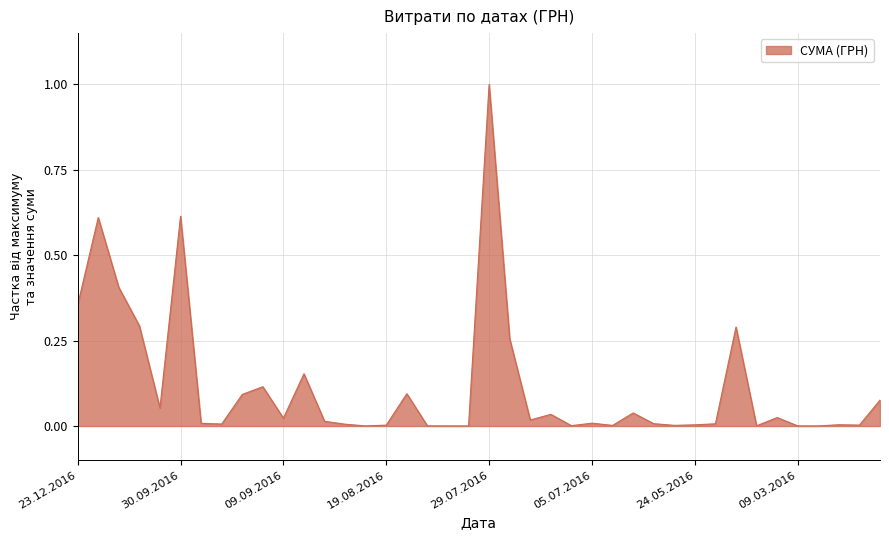

What is the greatest value displayed?

1.0